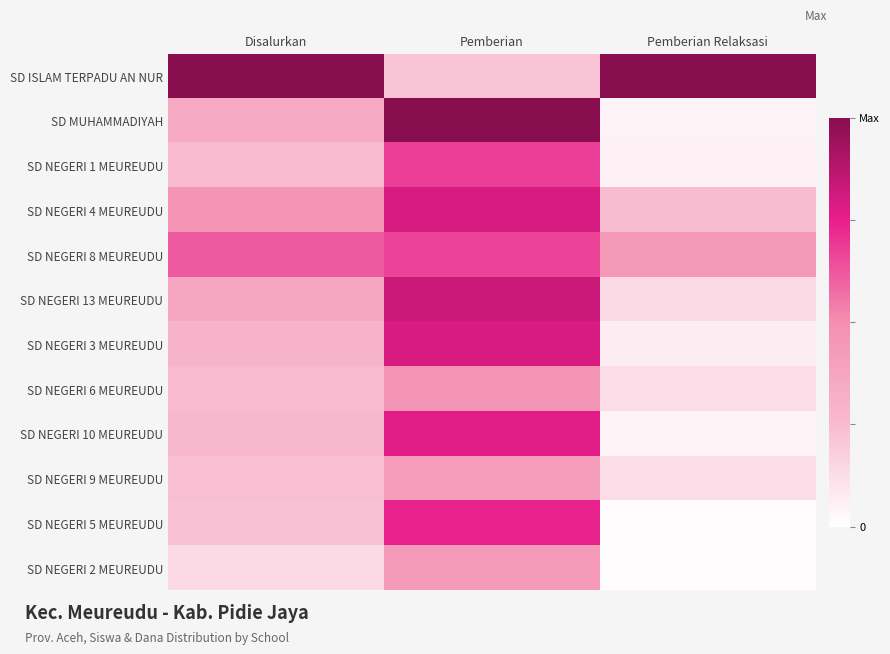

What is the total value across all series at Pemberian?

7.8